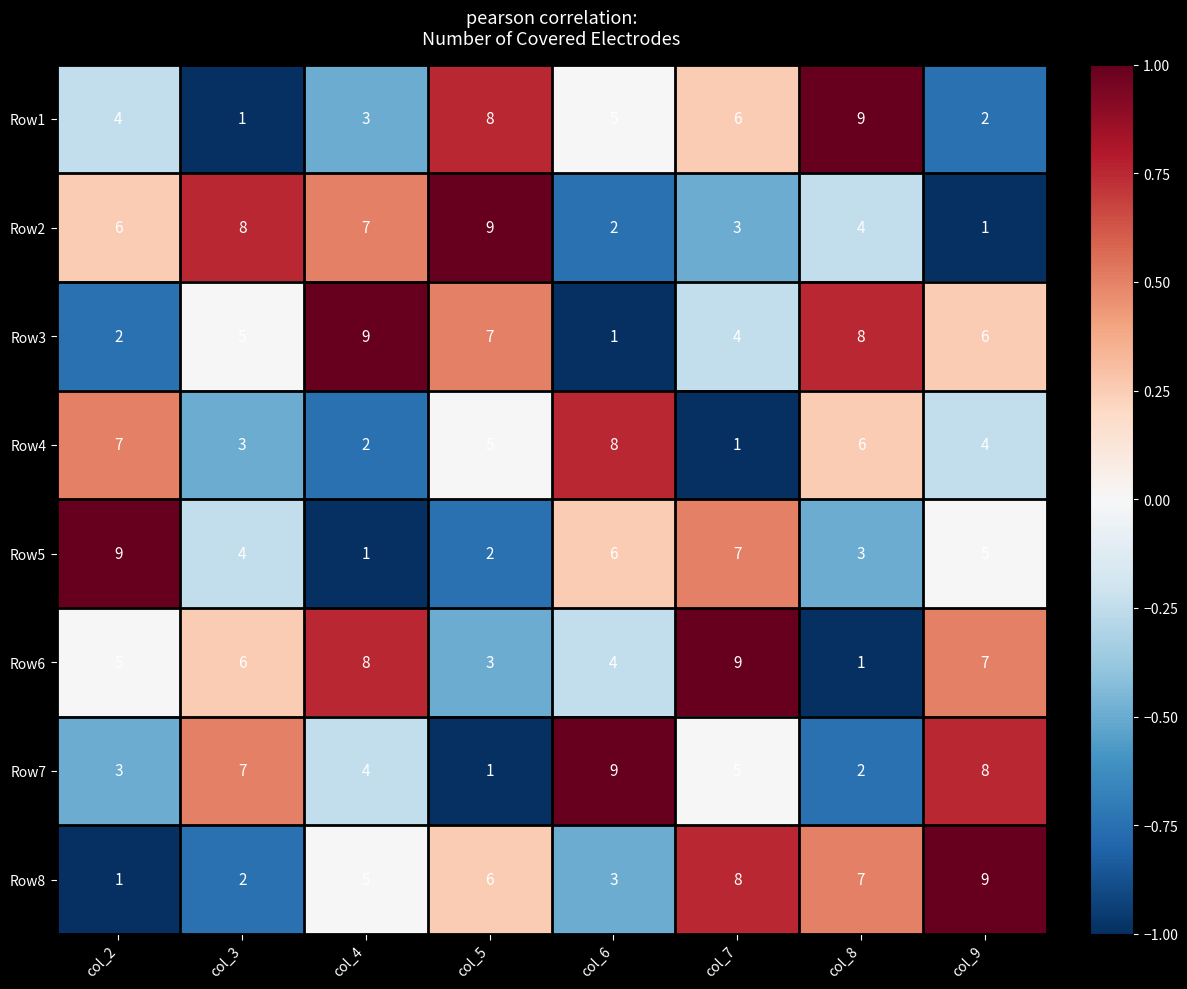

Which series has the largest total across all categories?

Row6